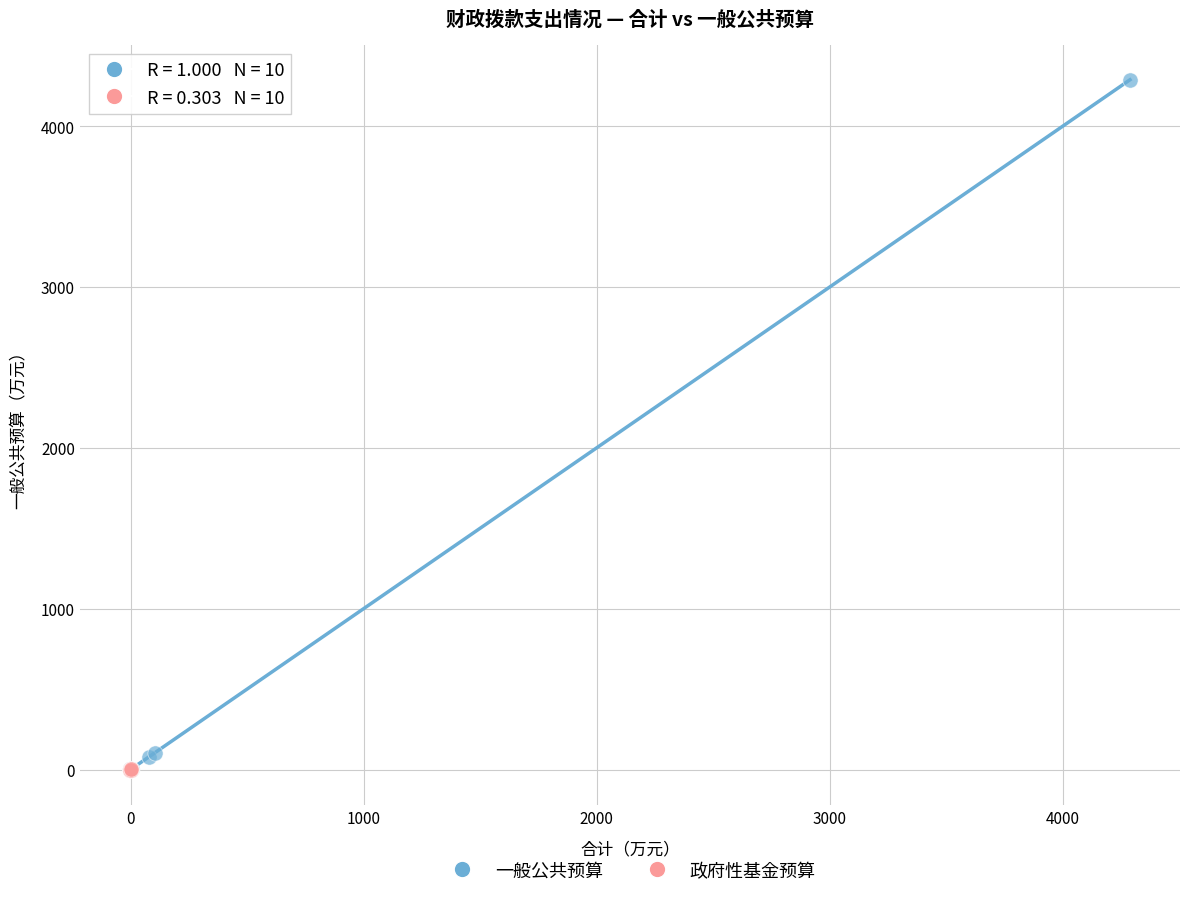

Which series reaches the maximum Y coordinate?

一般公共预算